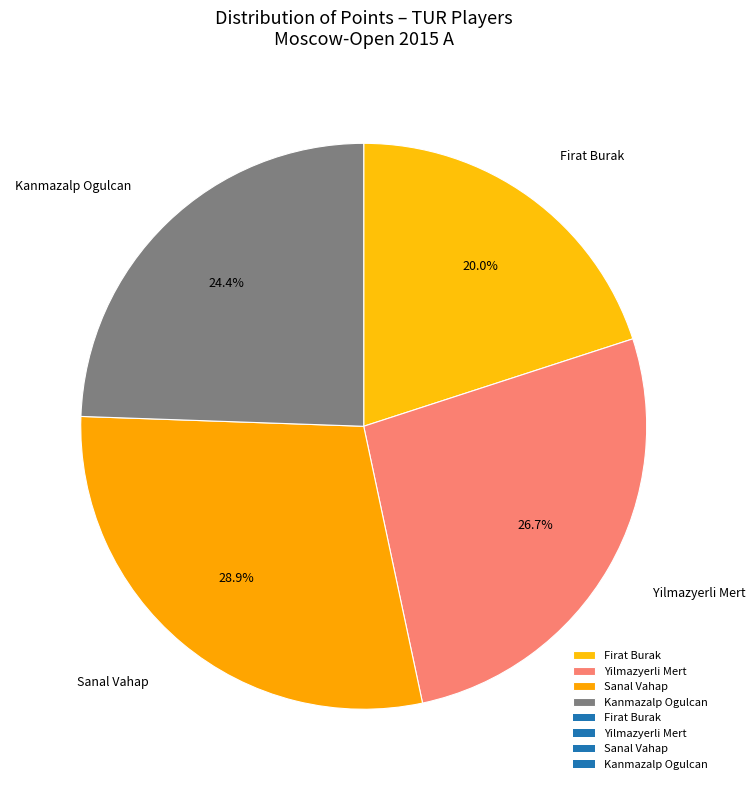

To the nearest percent, what is the average slice percentage?

25%